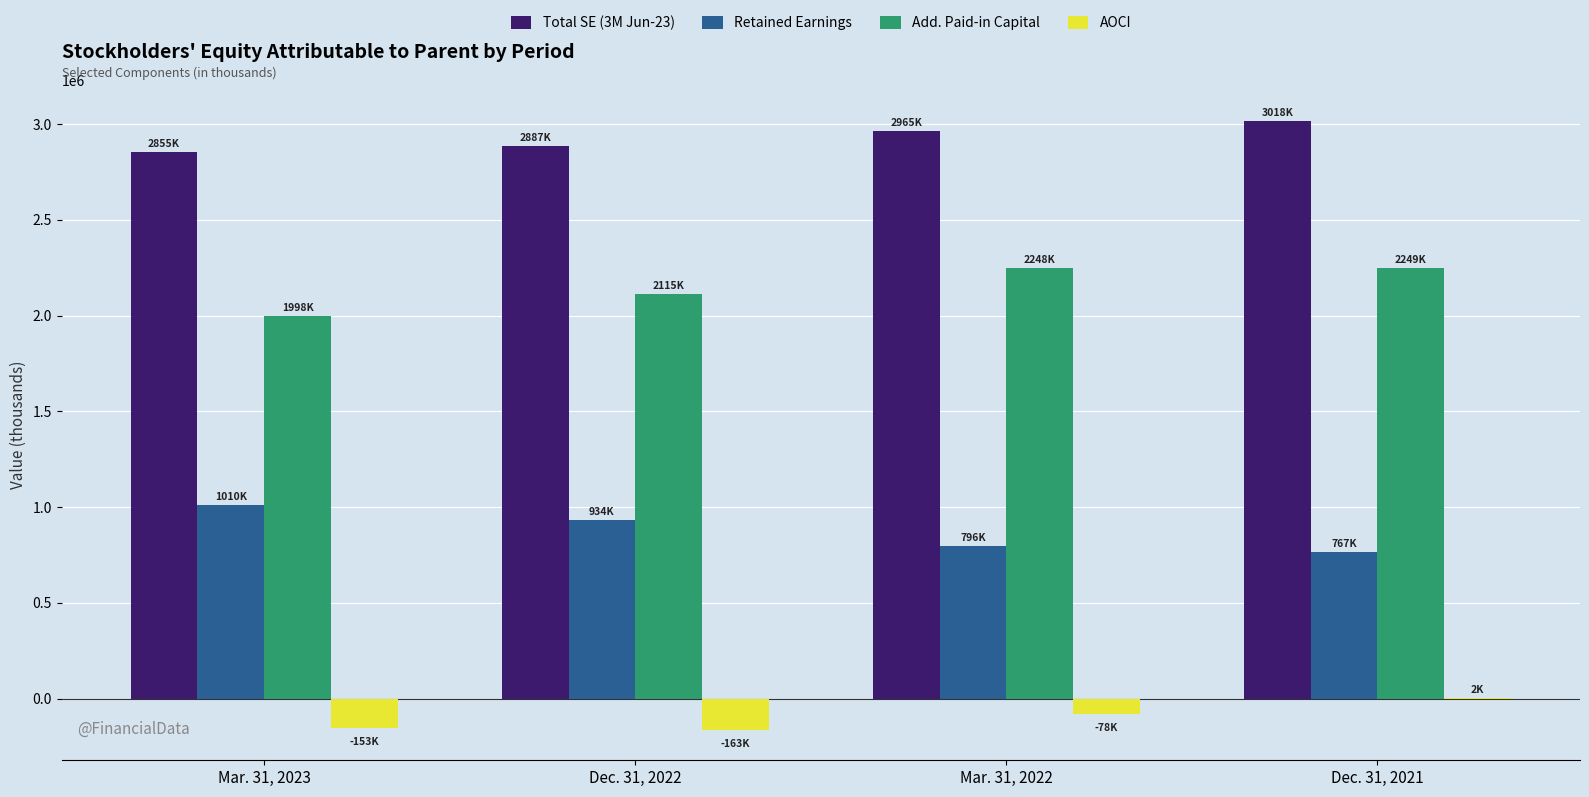

Count the number of categories in the chart.

4